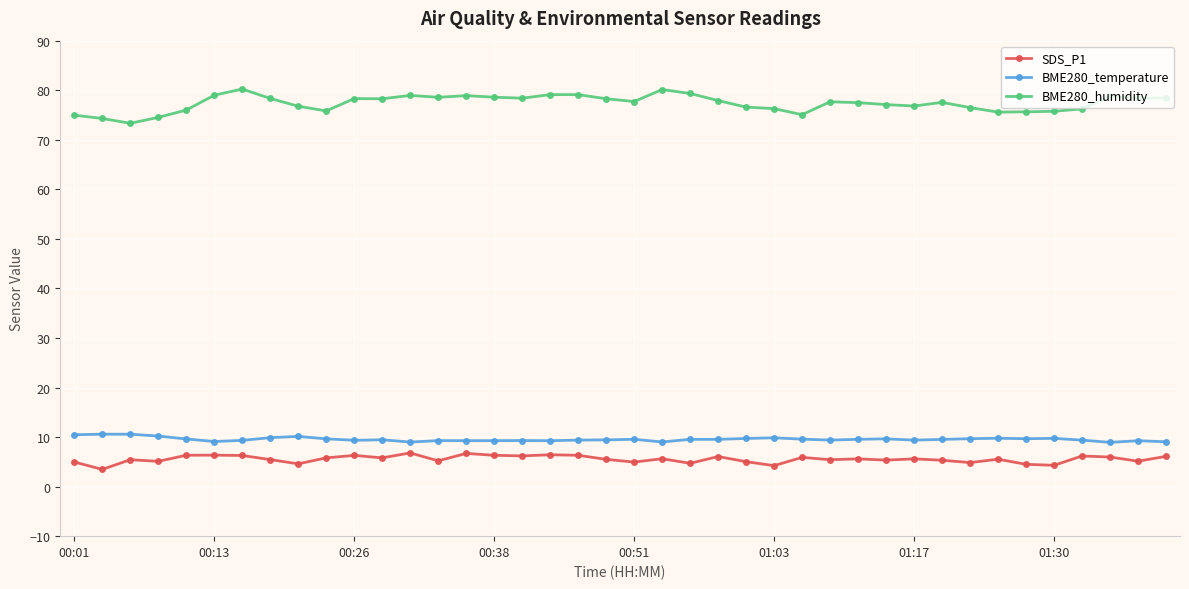

Which series has the largest total across all categories?

BME280_humidity